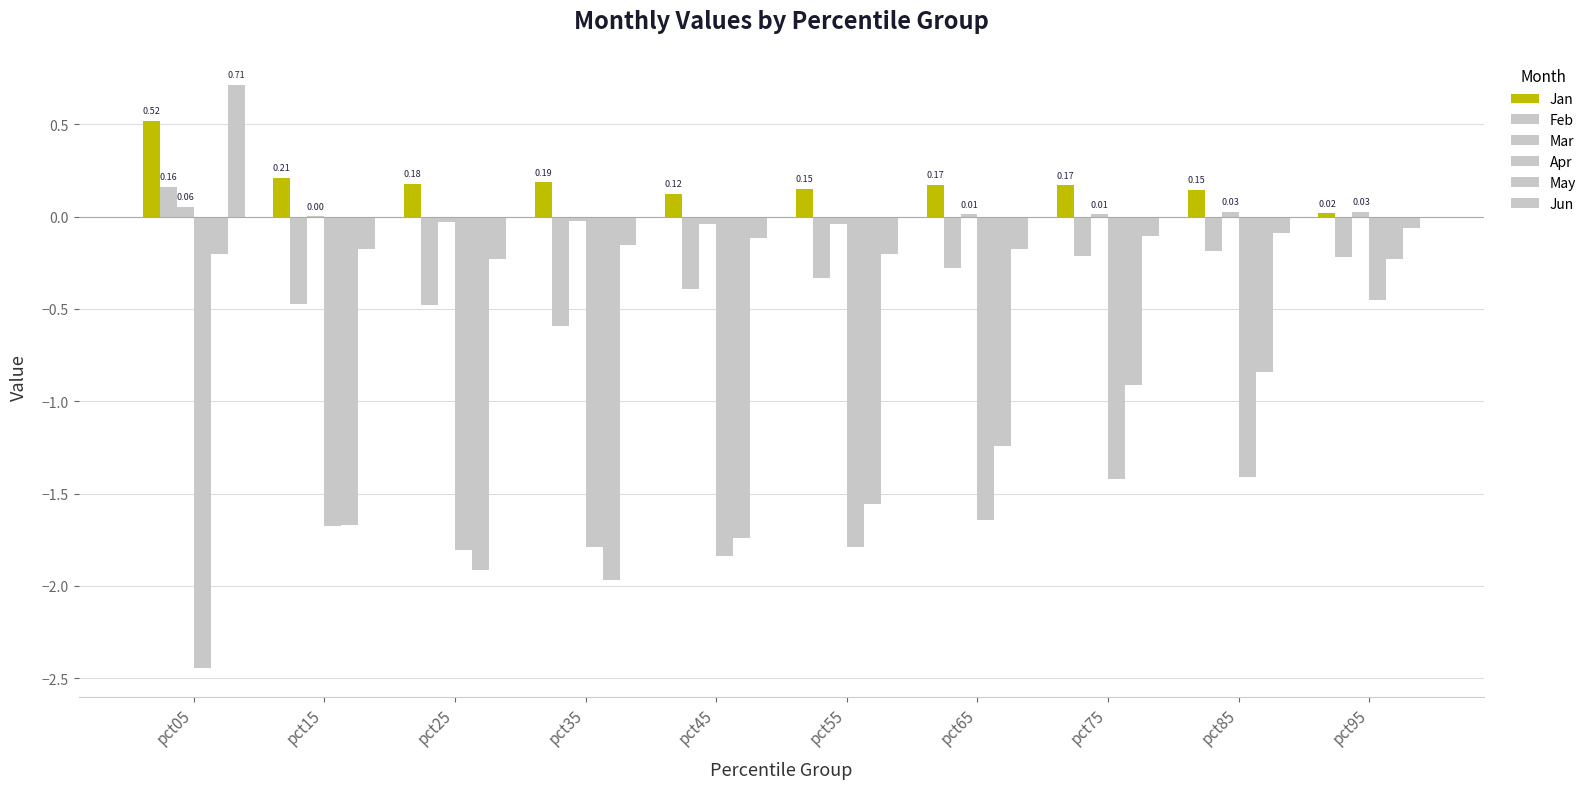

How many values in Feb are above zero?

1